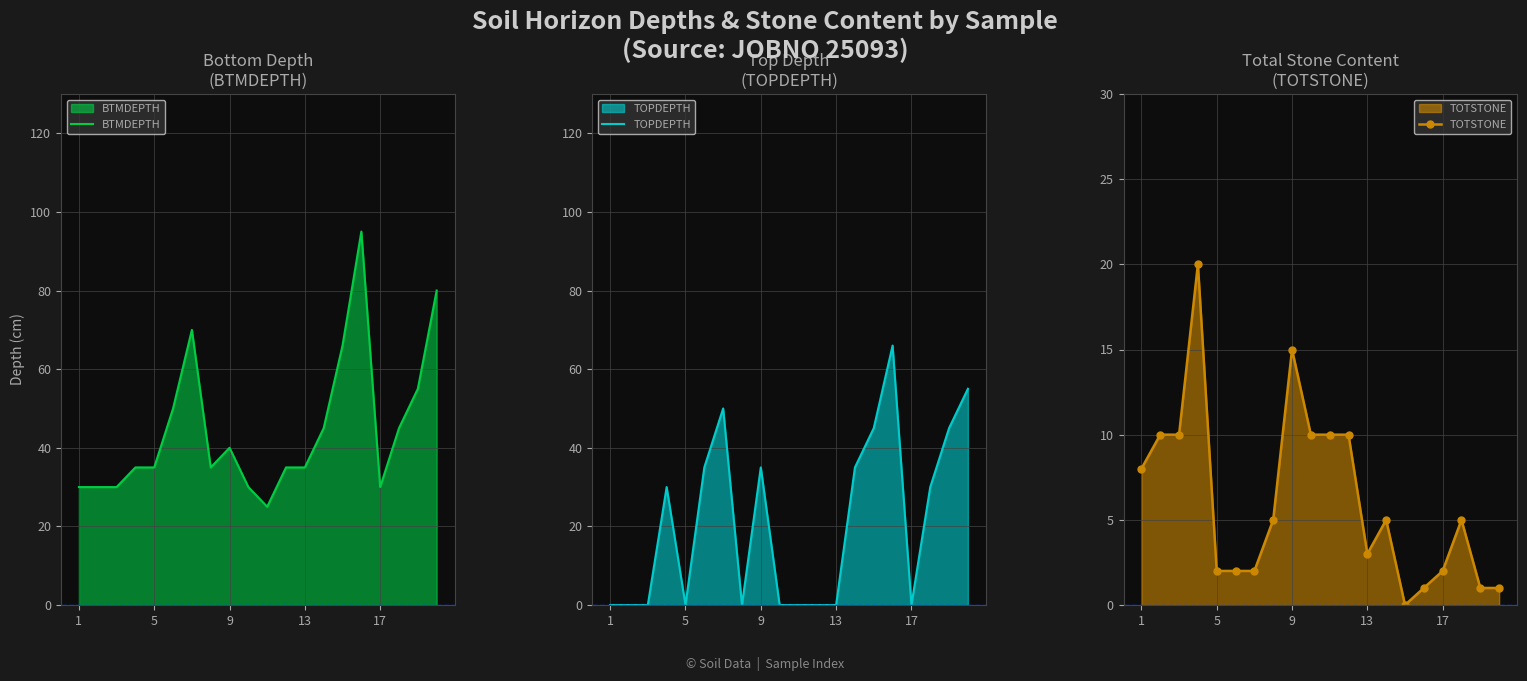

In TOTSTONE, how many points are lower than both neighbors (excluding endpoints)?

2